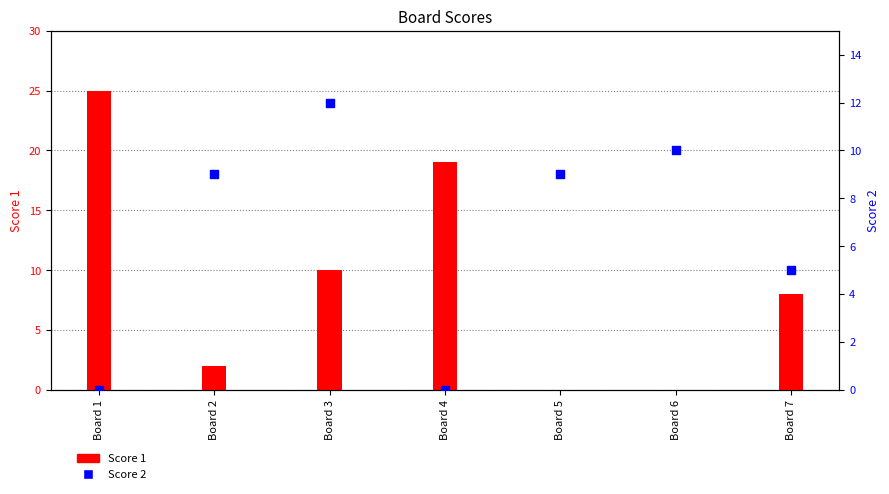

What are all the series names shown in the legend?

Score 1, Score 2